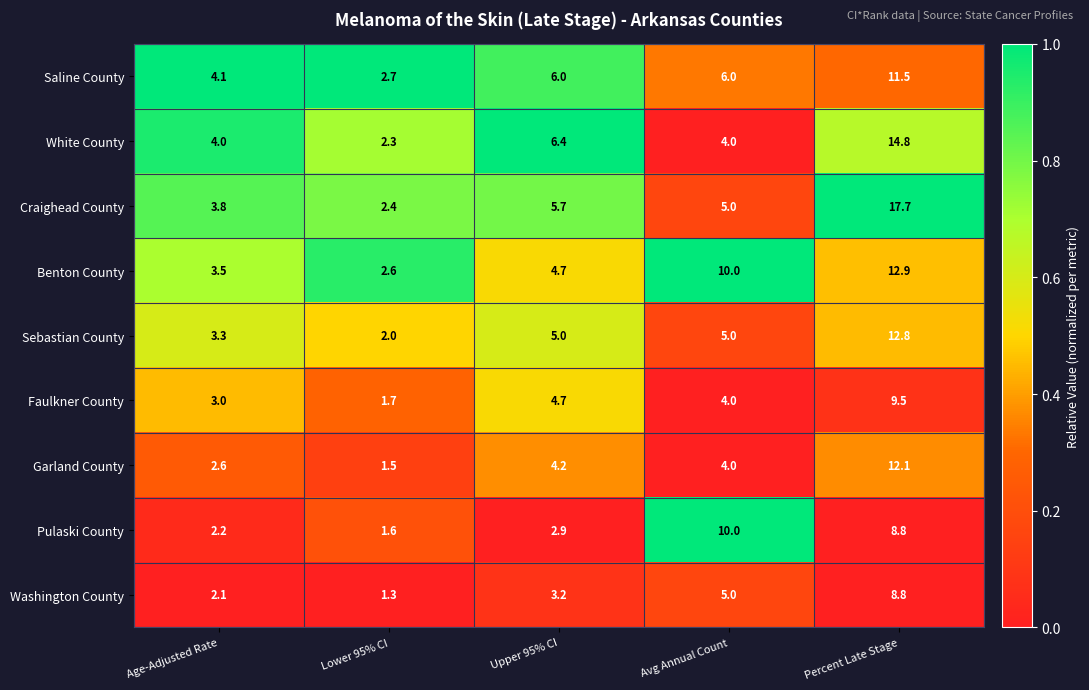

What is the maximum value shown in the chart?

17.7